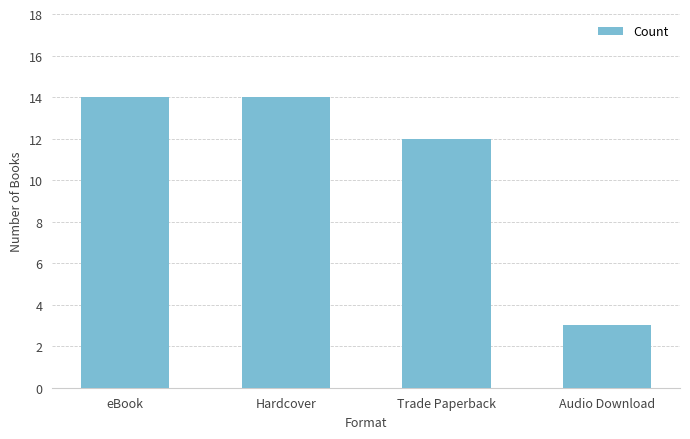

Count the number of data series in this chart.

1